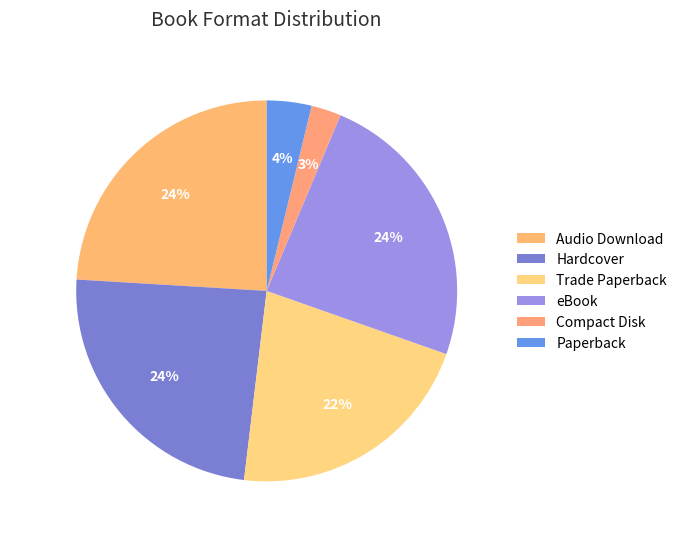

True or false: Trade Paperback accounts for 28% of the total.

False